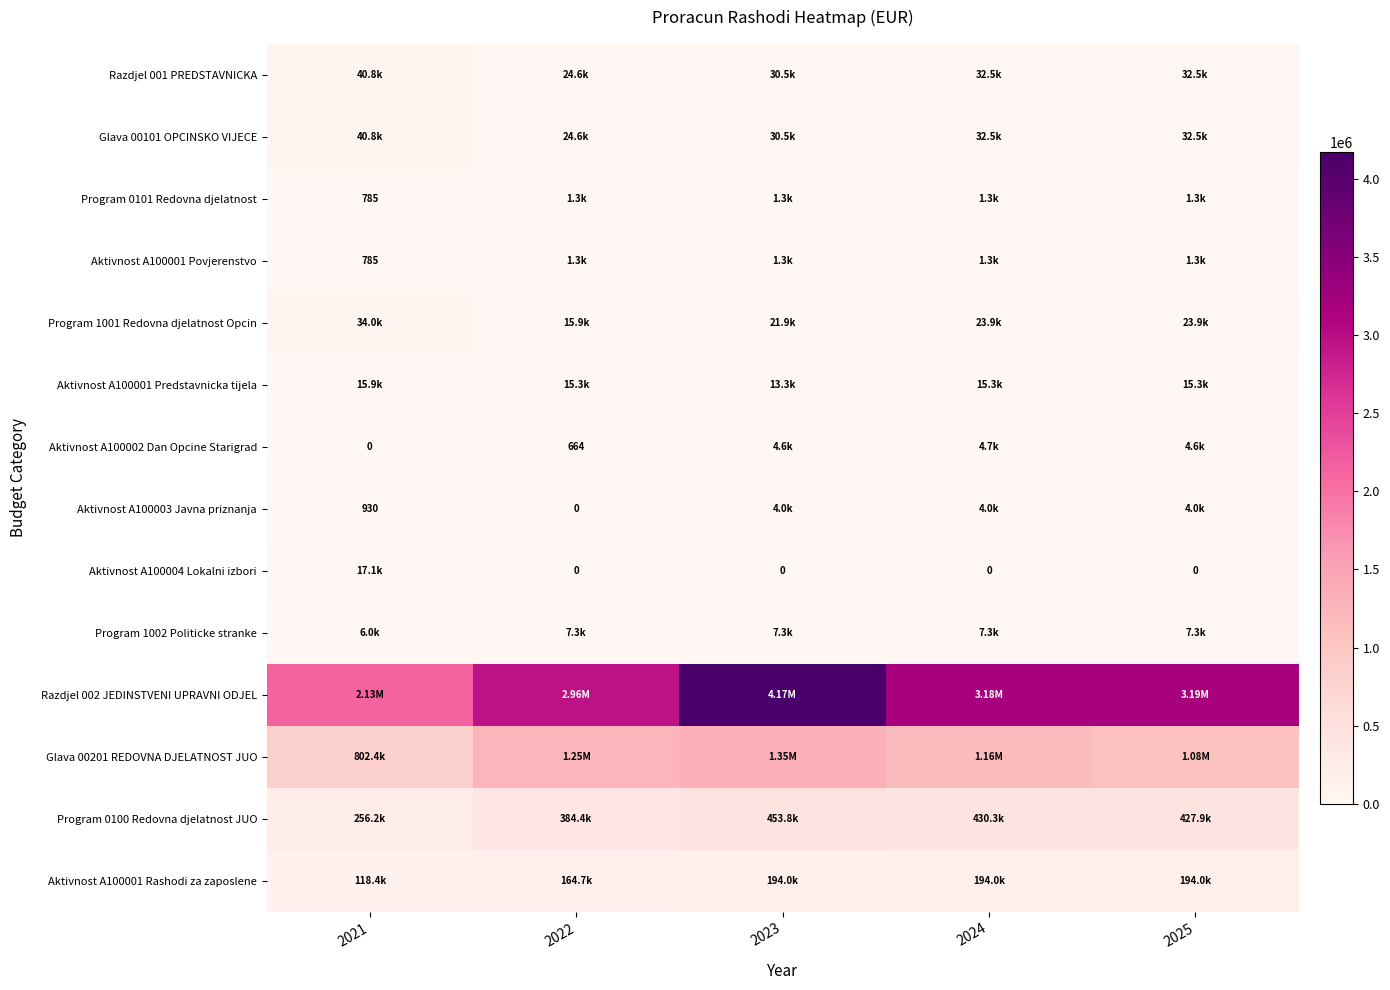

What is the approximate value of Program 0101 Redovna djelatnost at 2021?

784.7